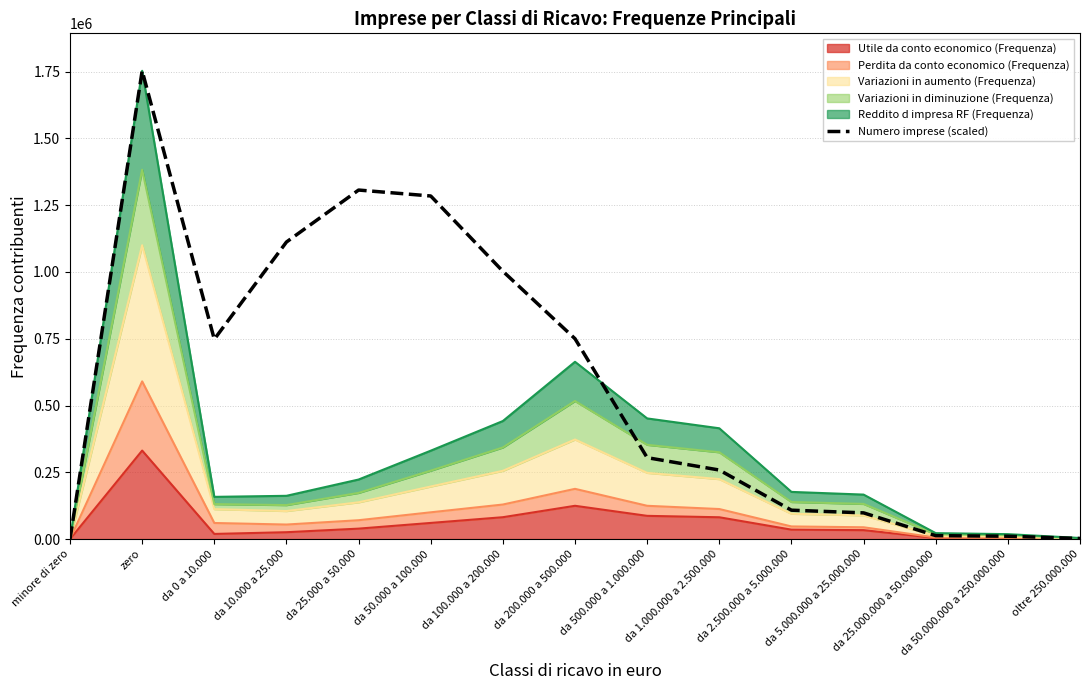

Which label corresponds to the largest value in the chart?

zero